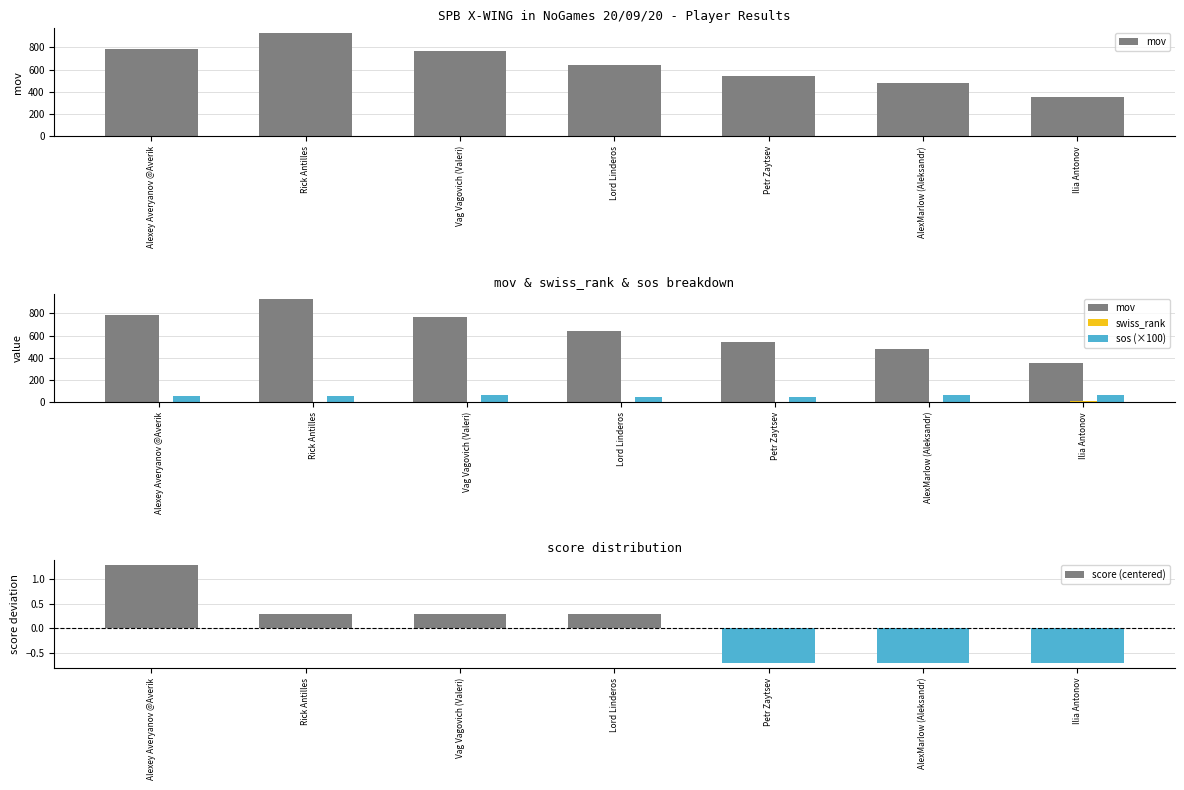

True or false: mov has a value of 1419.8 at Alexey Averyanov @Averik.

False